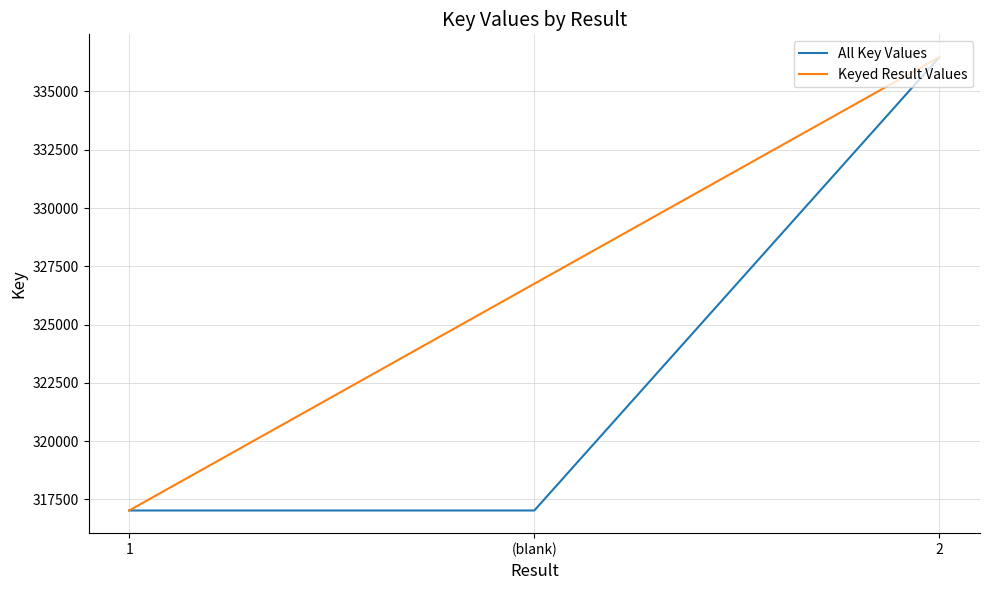

What is the maximum value shown in the chart?

336478